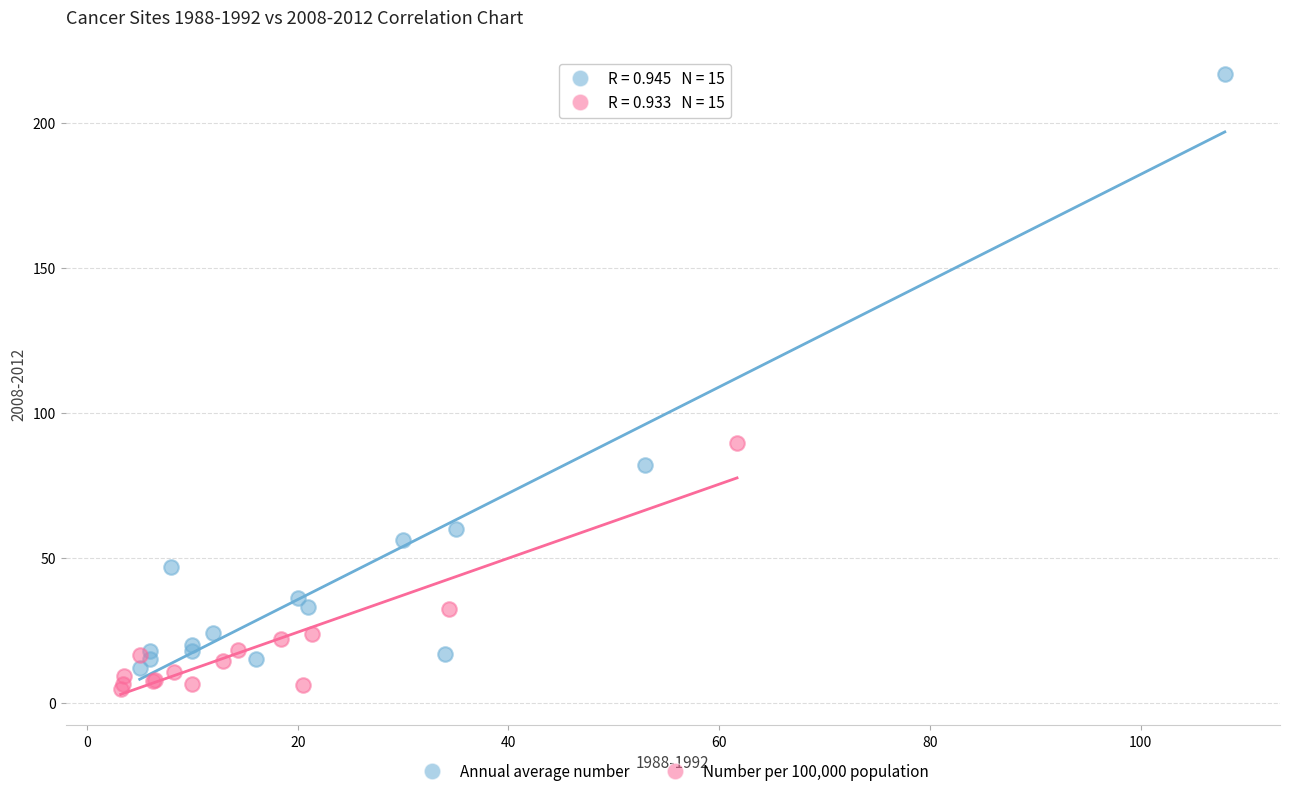

Which series has the widest spread of Y values?

Annual average number